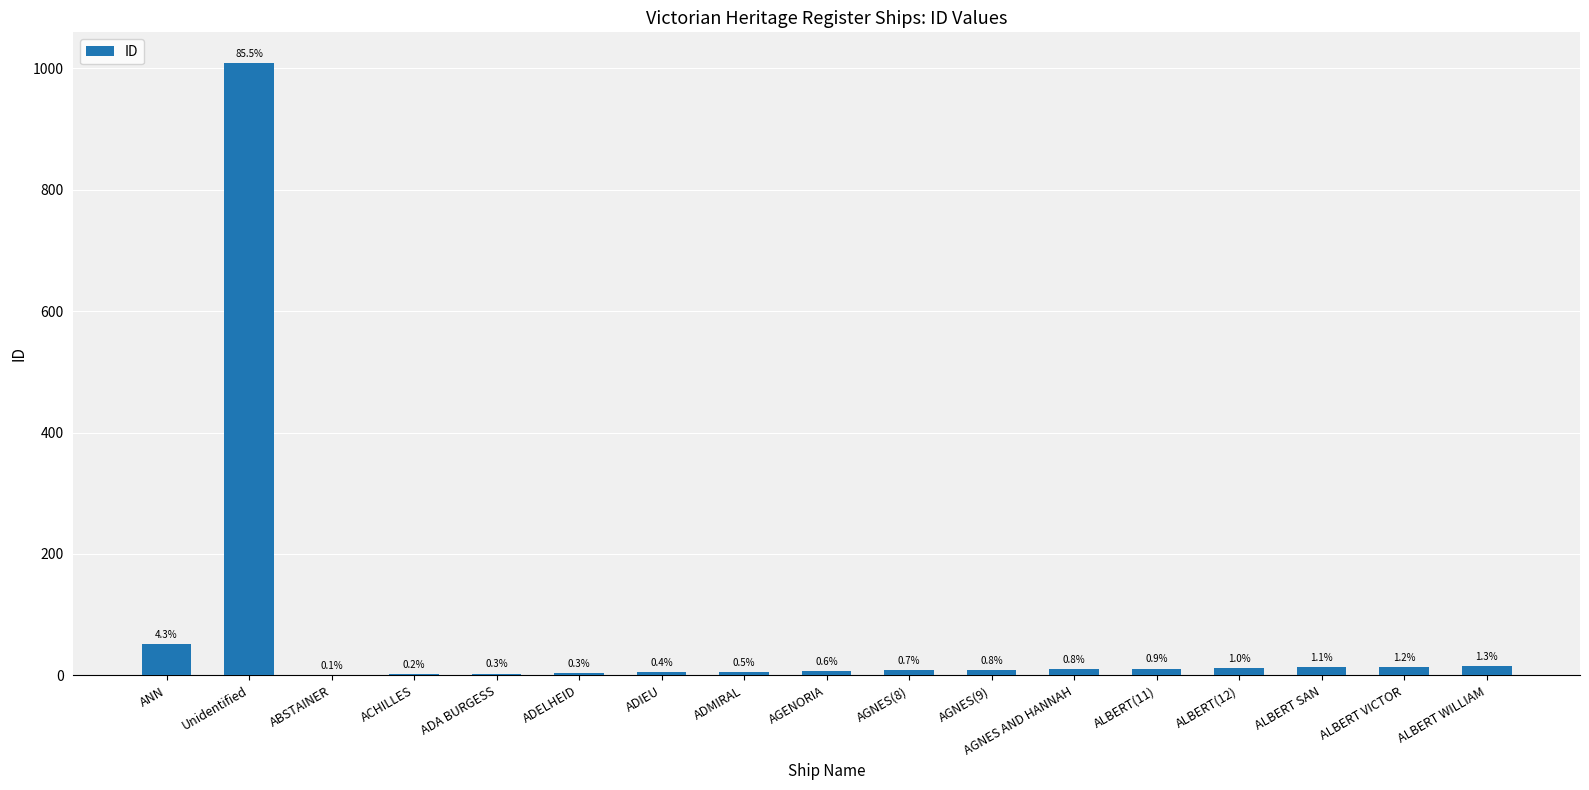

Which category has the highest value across all series?

Unidentified